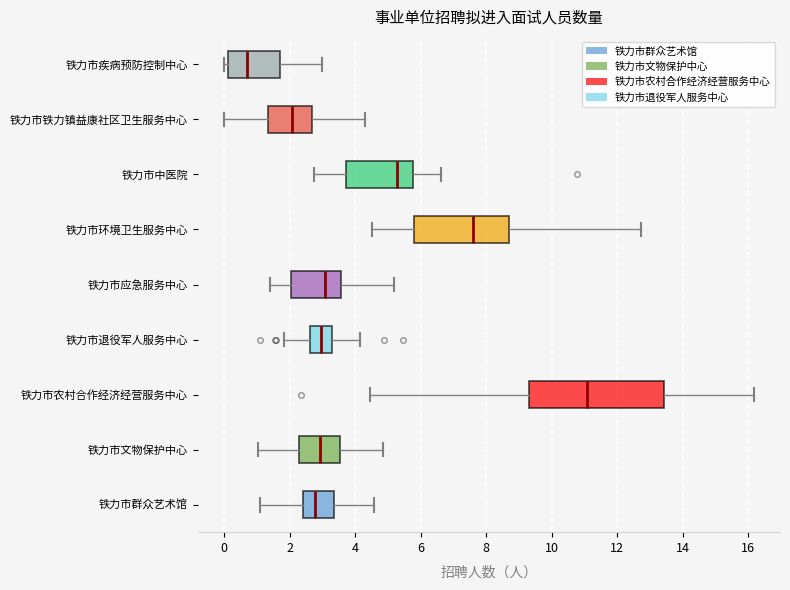

Reading bottom to top, transcribe this box plot: for each box, give where its median line is, the range the box spans, and where its two whiskers end, as read against the x-axis. The values are not printed on the chart, so give them approximately, as read against the axis.

铁力市群众艺术馆: median 2.8, box 2.4 to 3.4, whiskers 1.0 to 4.6
铁力市文物保护中心: median 3.0, box 2.2 to 3.6, whiskers 1.0 to 4.8
铁力市农村合作经济经营服务中心: median 11.0, box 9.4 to 13.4, whiskers 4.4 to 16.2
铁力市退役军人服务中心: median 3.0, box 2.6 to 3.2, whiskers 1.8 to 4.2
铁力市应急服务中心: median 3.0, box 2.0 to 3.6, whiskers 1.4 to 5.2
铁力市环境卫生服务中心: median 7.6, box 5.8 to 8.8, whiskers 4.4 to 12.8
铁力市中医院: median 5.2, box 3.8 to 5.8, whiskers 2.8 to 6.6
铁力市铁力镇益康社区卫生服务中心: median 2.0, box 1.4 to 2.6, whiskers 0.0 to 4.4
铁力市疾病预防控制中心: median 0.8, box 0.2 to 1.8, whiskers 0.0 to 3.0